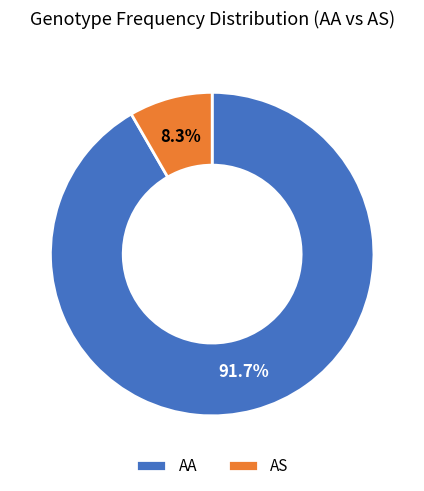

Rank the categories by value from lowest to highest.

AS, AA